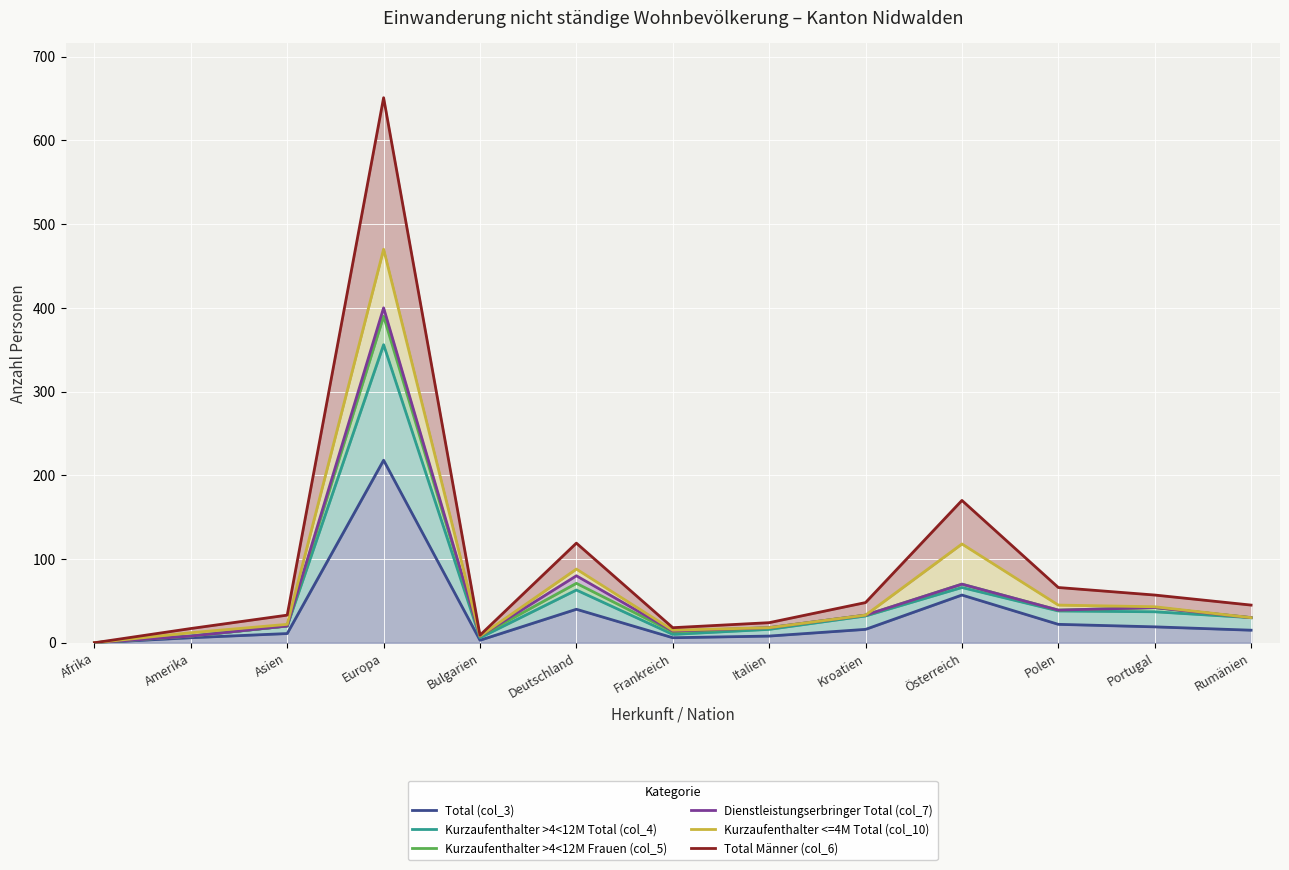

What is the label of the 8th point from the left?

Italien